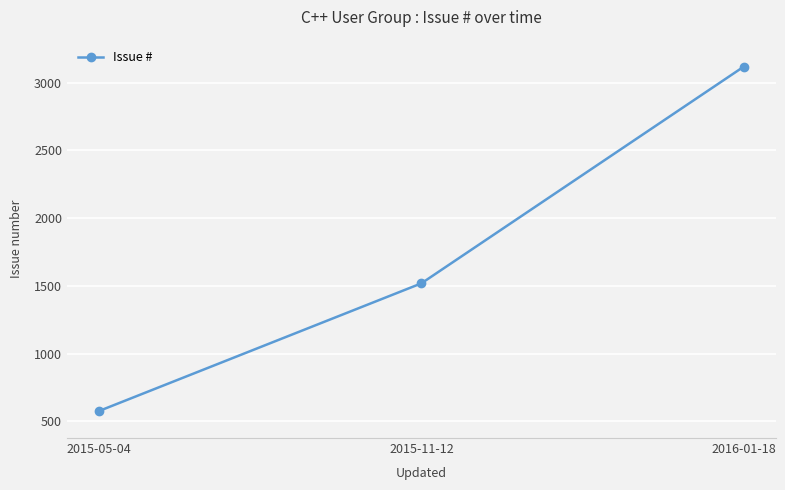

List the labels in order of value, largest first.

2016-01-18, 2015-11-12, 2015-05-04